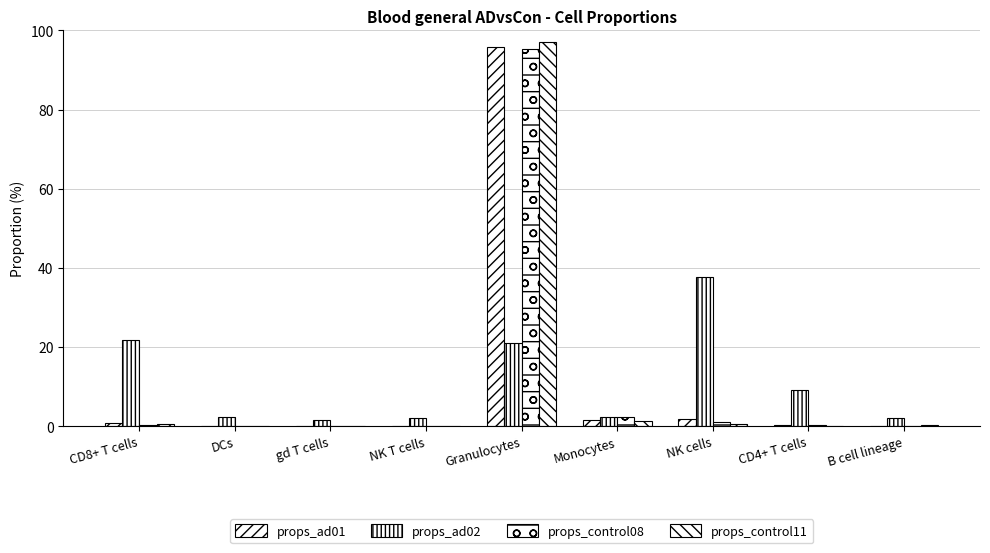

Is it true that props_ad01 equals 0.7 at CD8+ T cells?

True